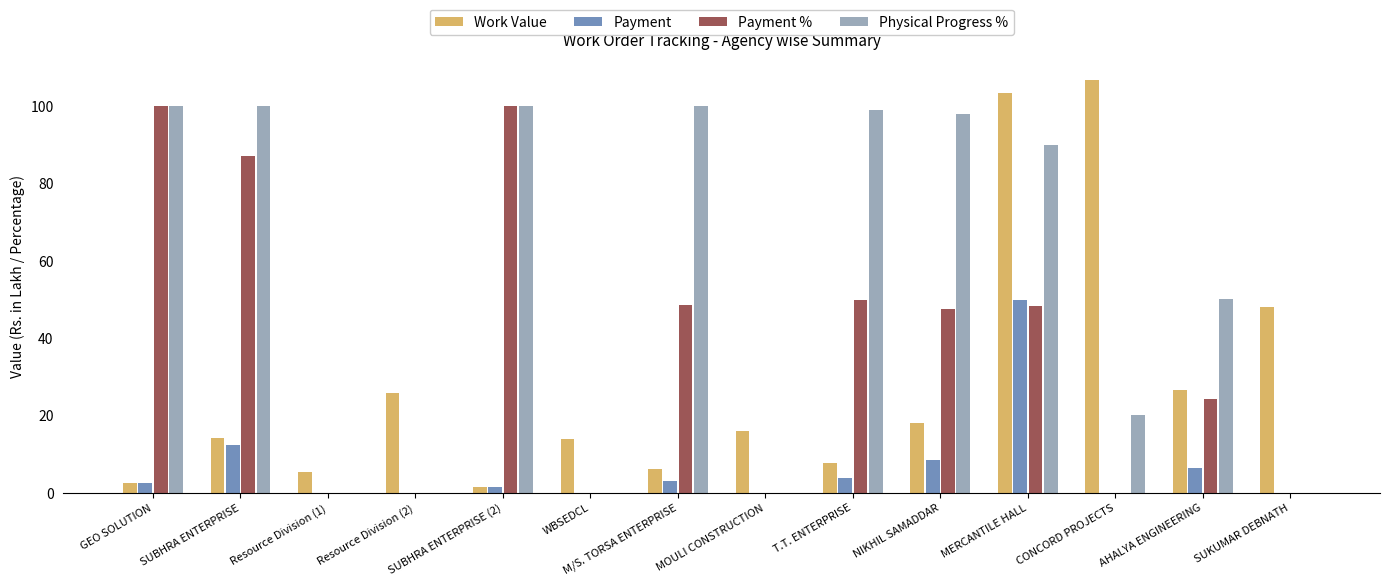

What is the sum of all Physical Progress % values?

757.0